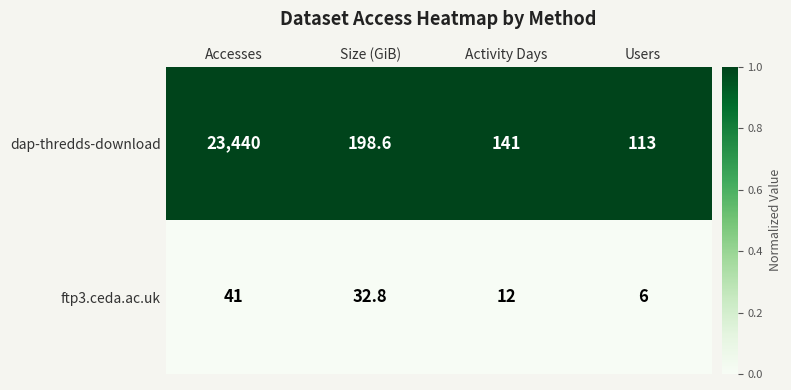

Reading left to right, list all the values displayed in this chart.

dap-thredds-download: 23440.0	198.6	141.0	113.0
ftp3.ceda.ac.uk: 41.0	32.8	12.0	6.0